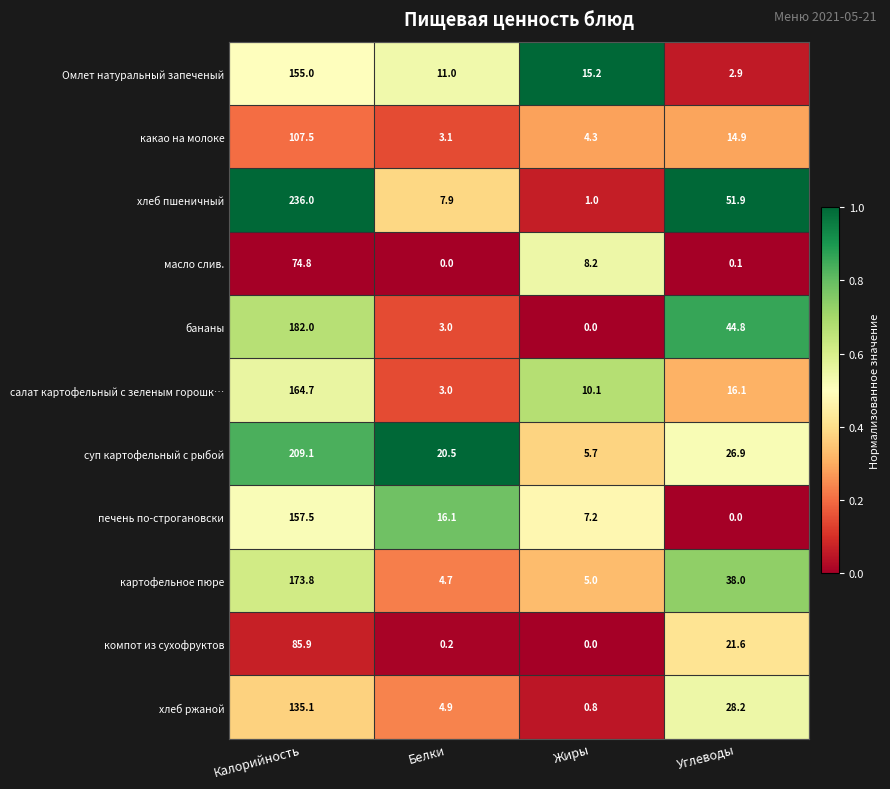

What is the sum of all компот из сухофруктов values?

107.7